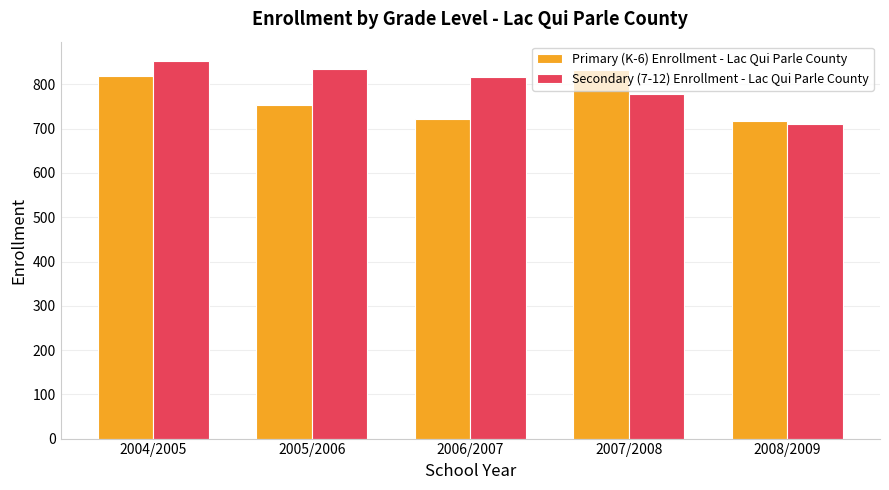

How many categories are shown in the chart?

5